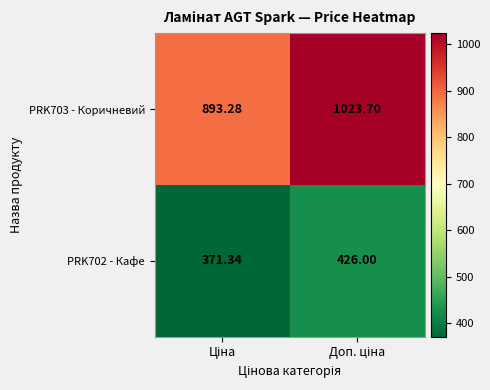

How many series are shown in this chart?

2